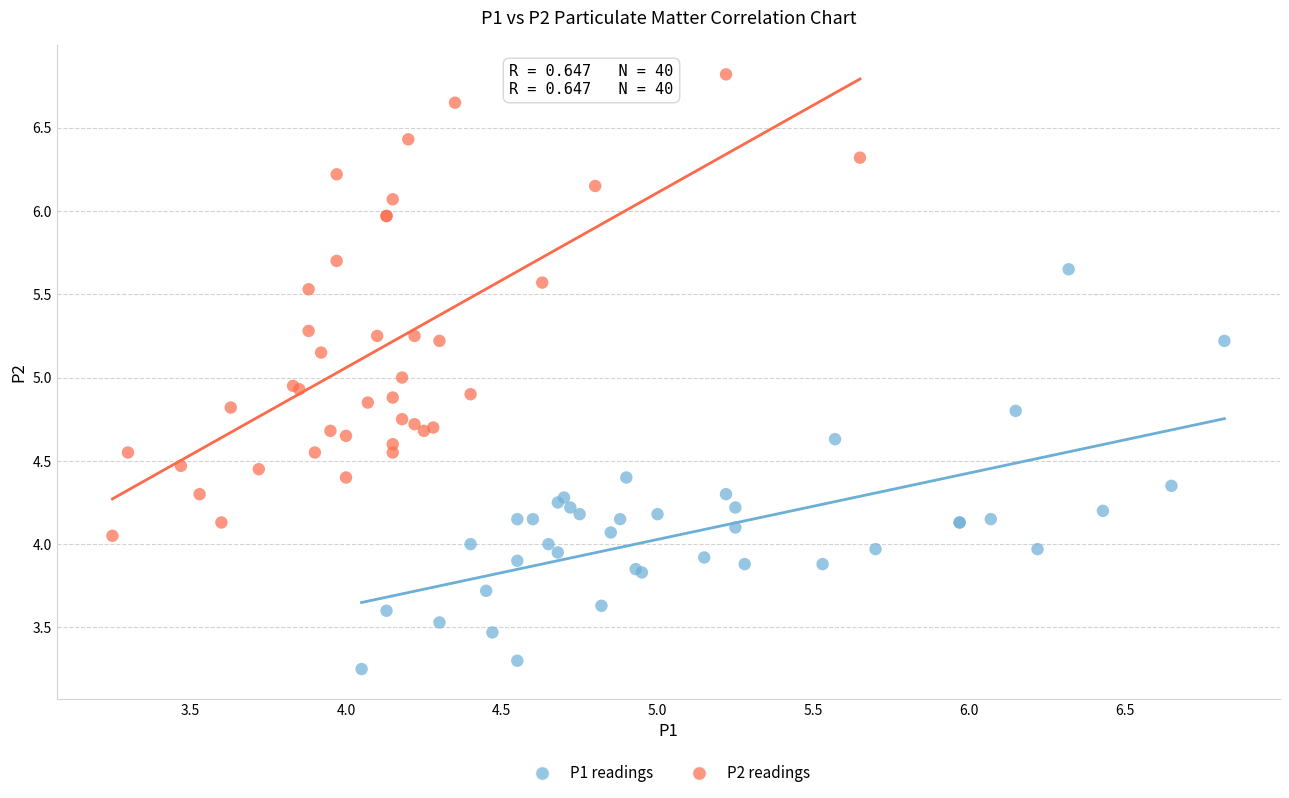

Which series reaches the maximum Y coordinate?

P2 readings